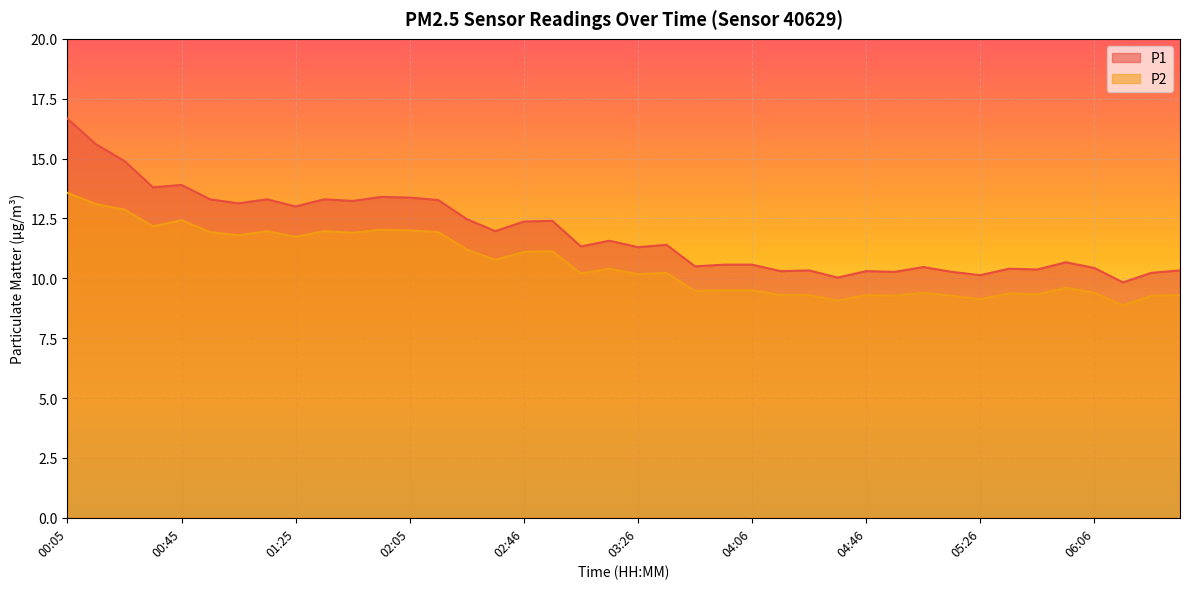

True or false: P2 and P1 cross at least once.

False